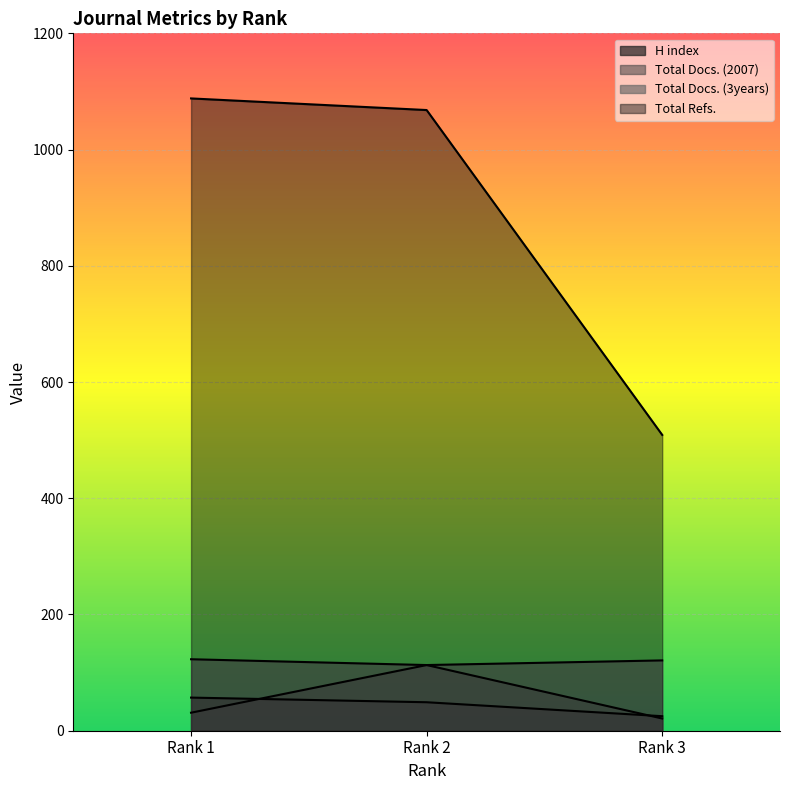

True or false: Total Refs. has a value of 1460 at Rank 2.

False